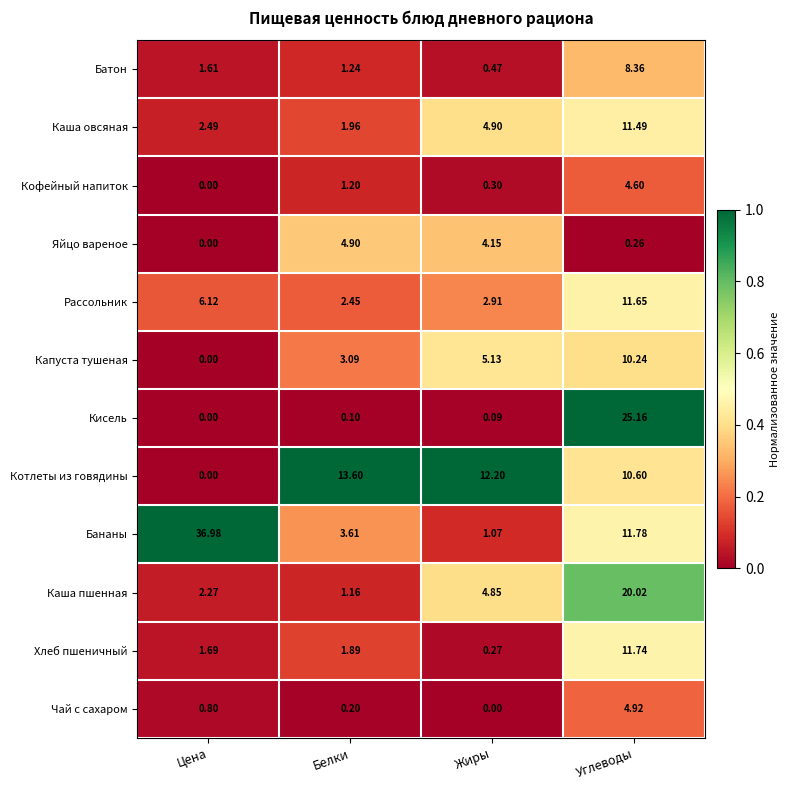

Which series has the widest spread of values?

Бананы